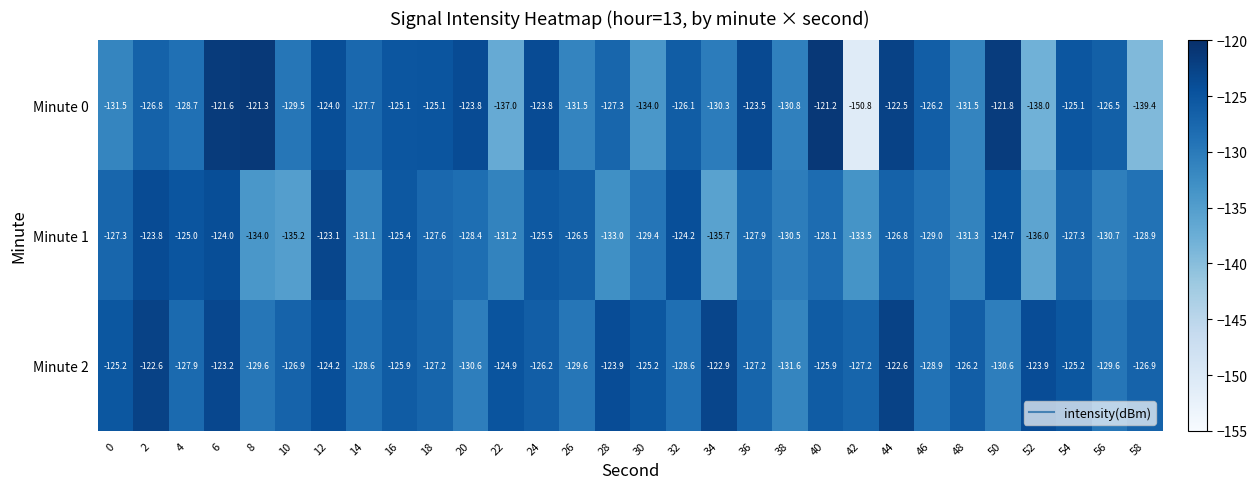

At which category is the sum across all series the highest?

6